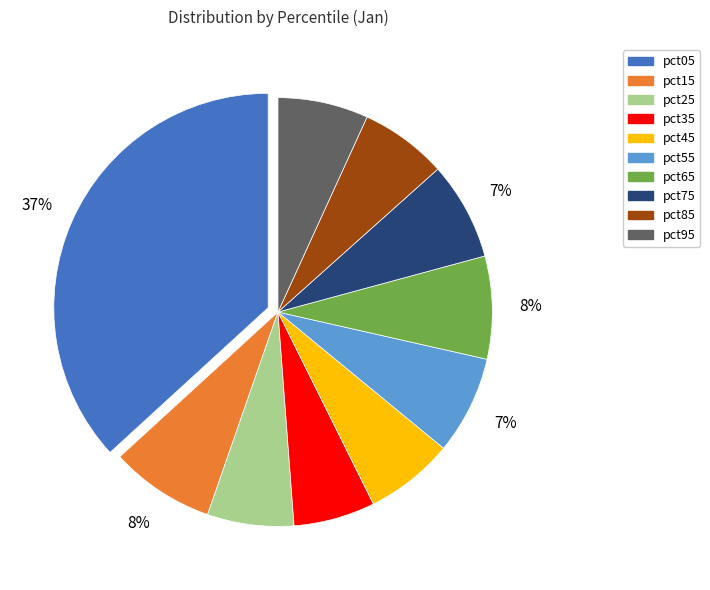

How many segments does this pie chart have?

10